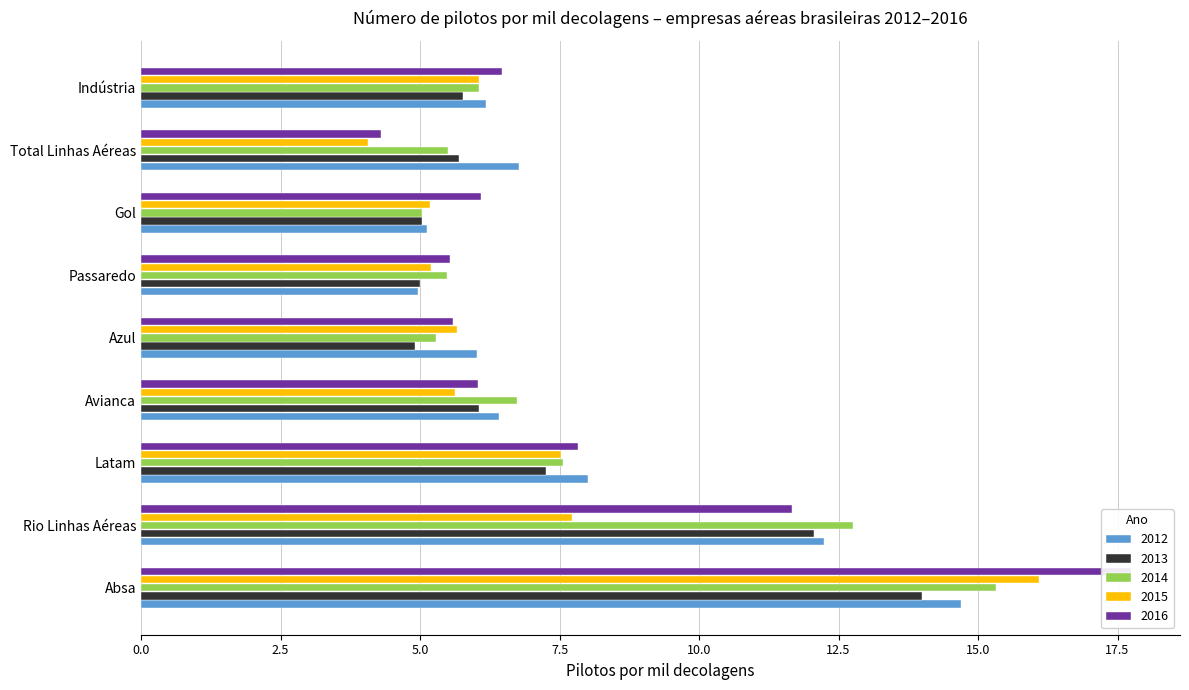

What is the total value across all series at Azul?

27.5